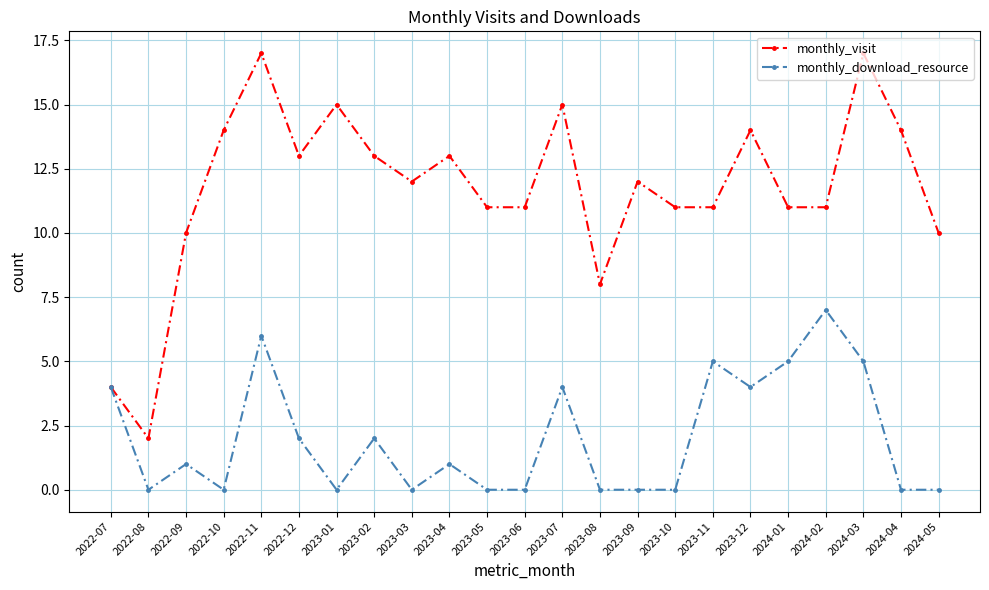

What is the greatest value displayed?

17